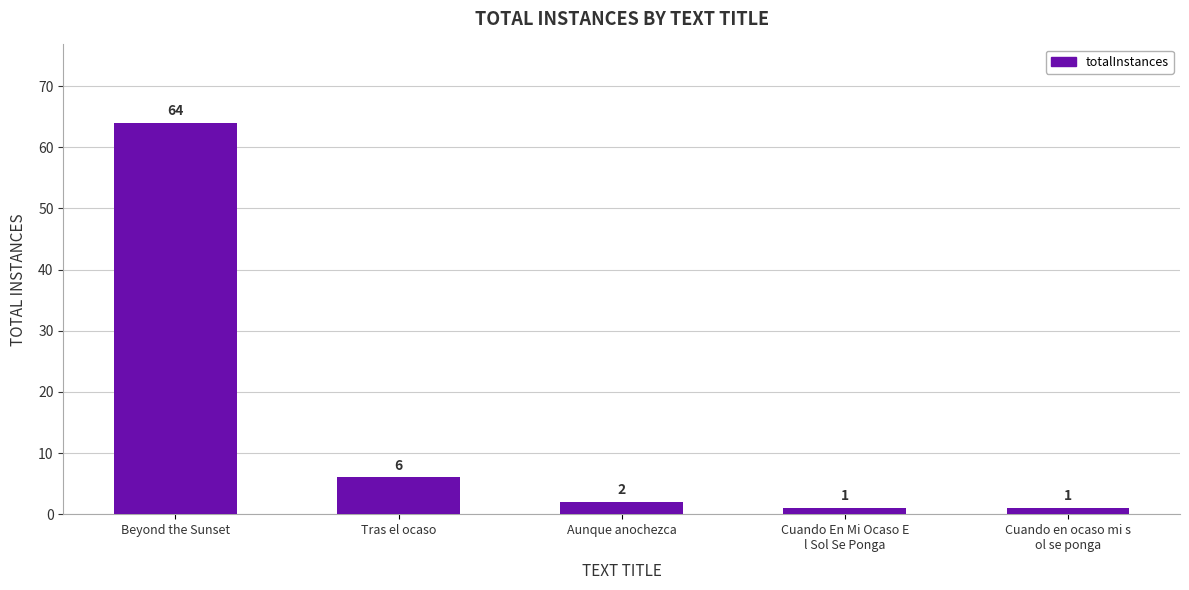

Reading left to right, extract all data points from this chart.

Beyond the Sunset=64	Tras el ocaso=6	Aunque anochezca=2	Cuando En Mi Ocaso E
l Sol Se Ponga=1	Cuando en ocaso mi s
ol se ponga=1